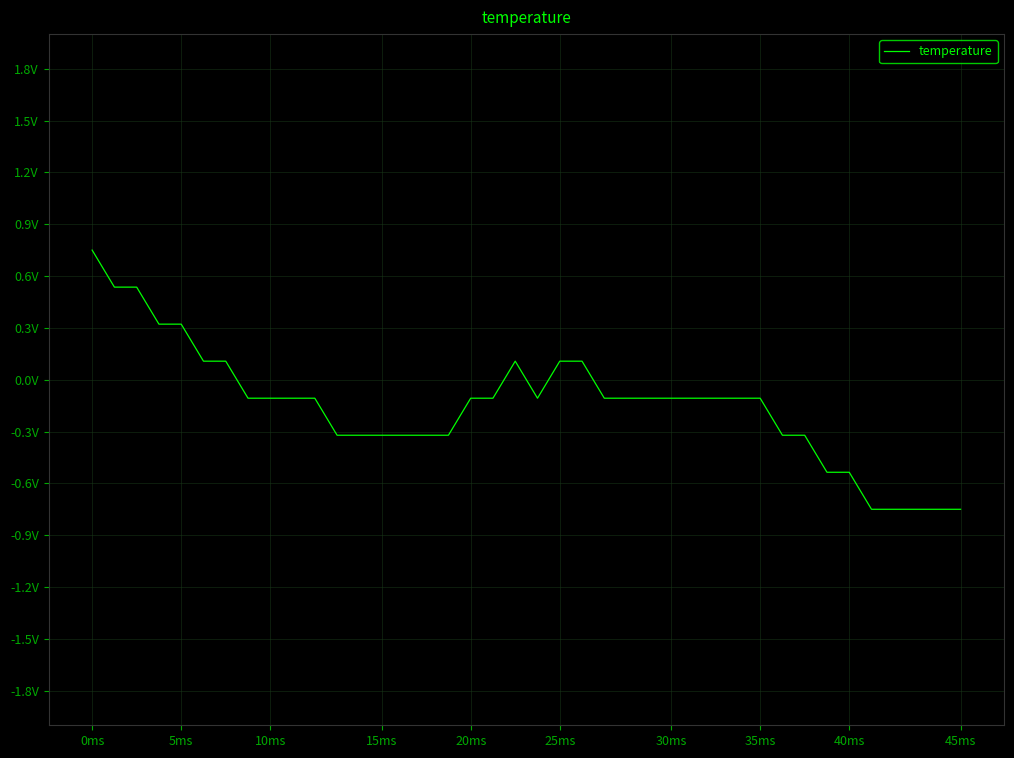

At which label does the data first exceed 0?

0ms